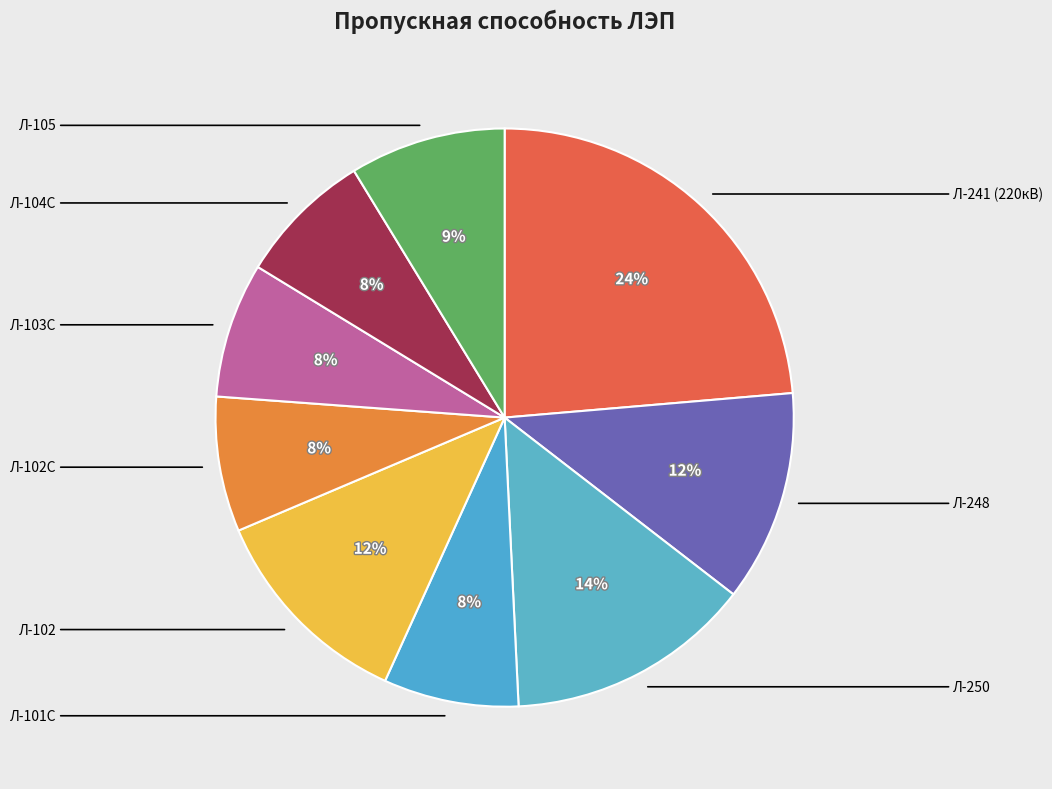

Which category has the smallest portion of the pie?

Л-101С